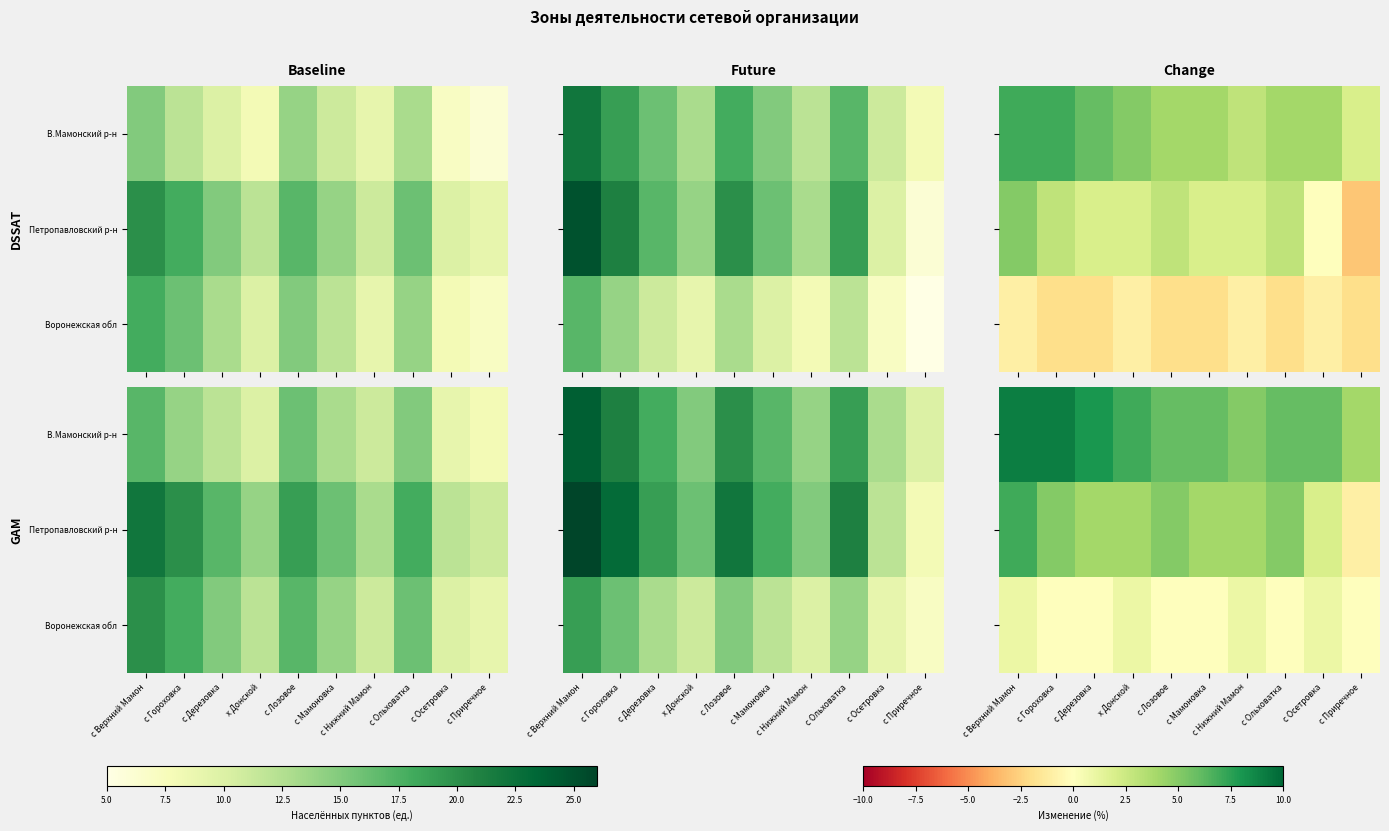

At which label is Петропавловский р-н closest to 3?

с Дерезовка